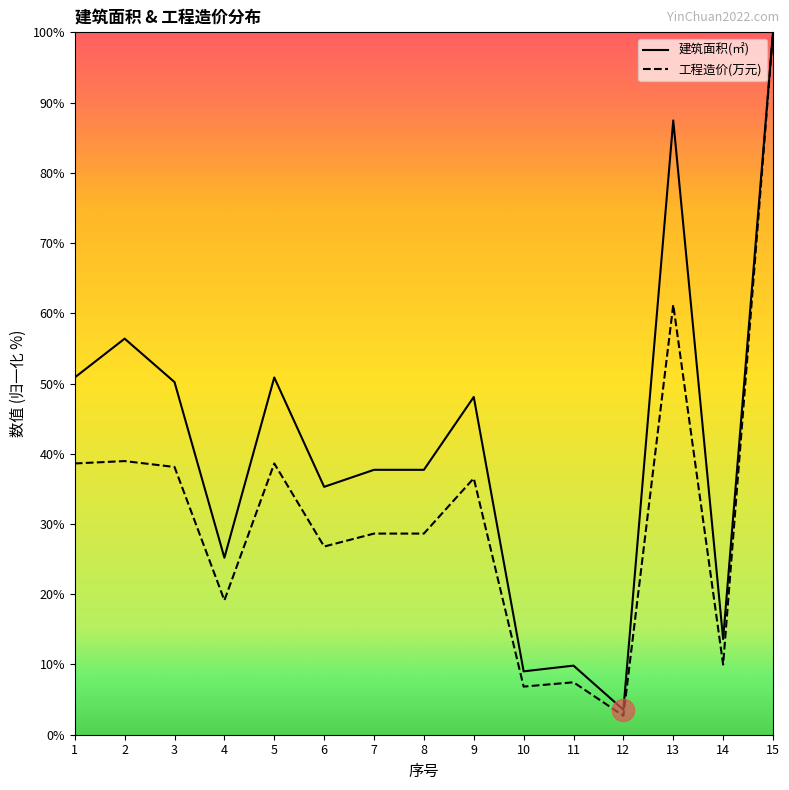

How many values in the 建筑面积(㎡) series exceed 37?

9